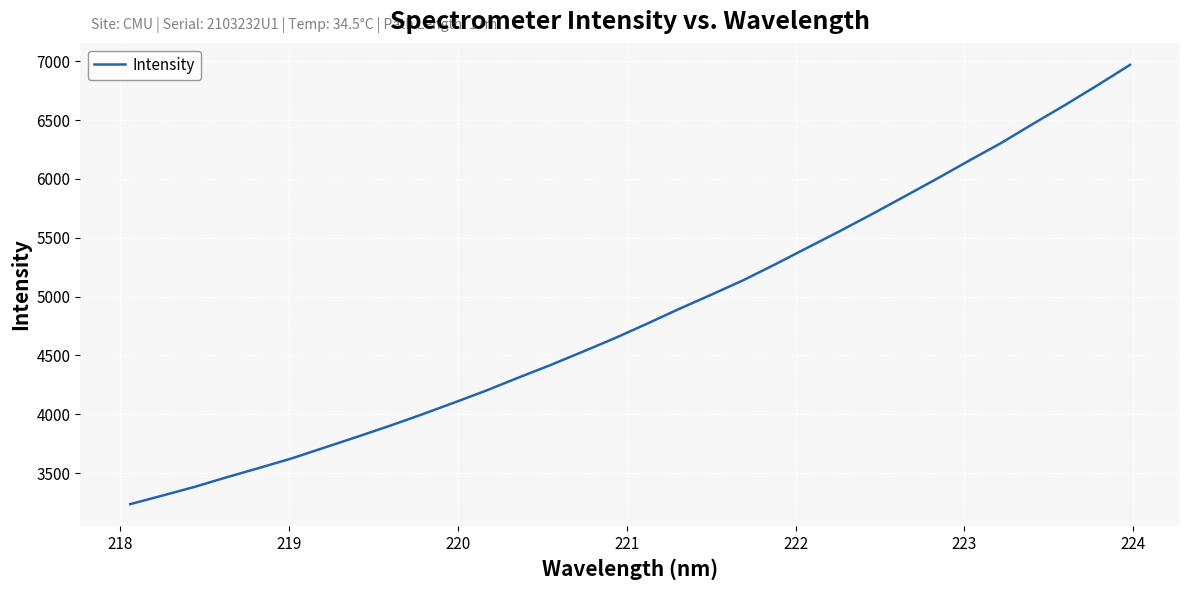

What is the minimum value shown in the chart?

3236.2